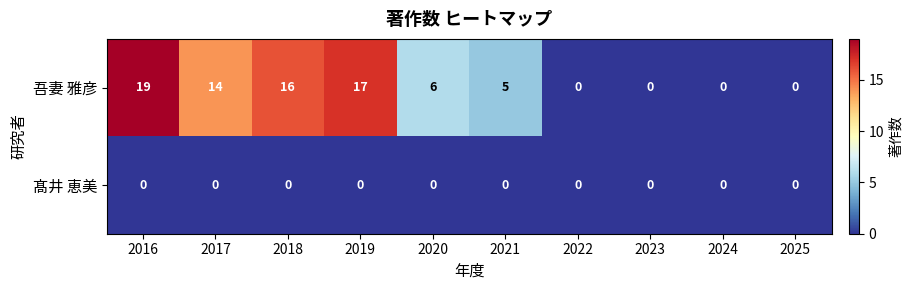

At which label does 吾妻 雅彦 reach its peak?

2016